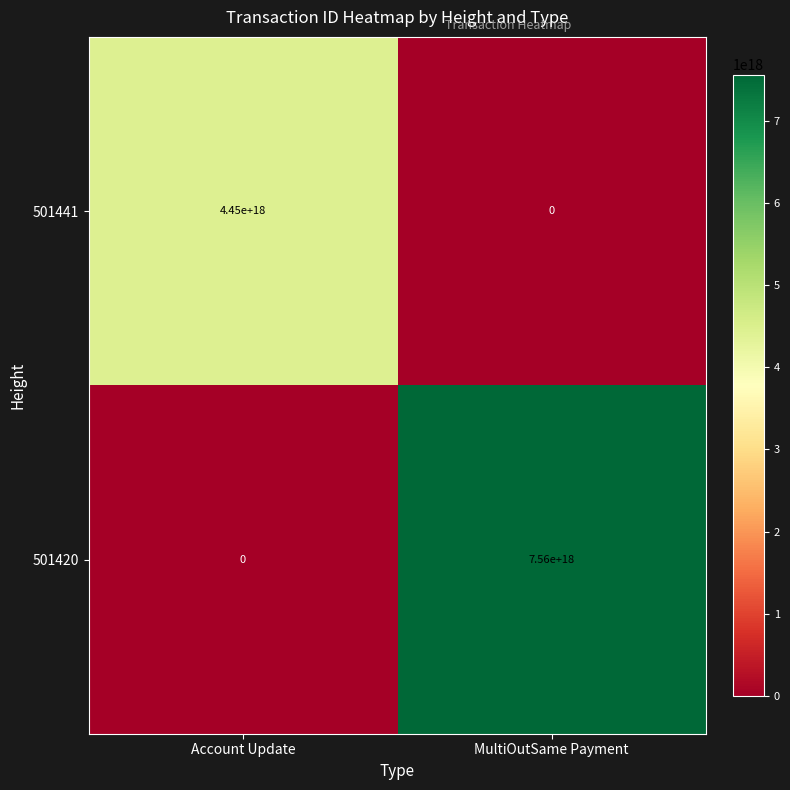

Rank the series by their average value, from highest to lowest.

501420, 501441